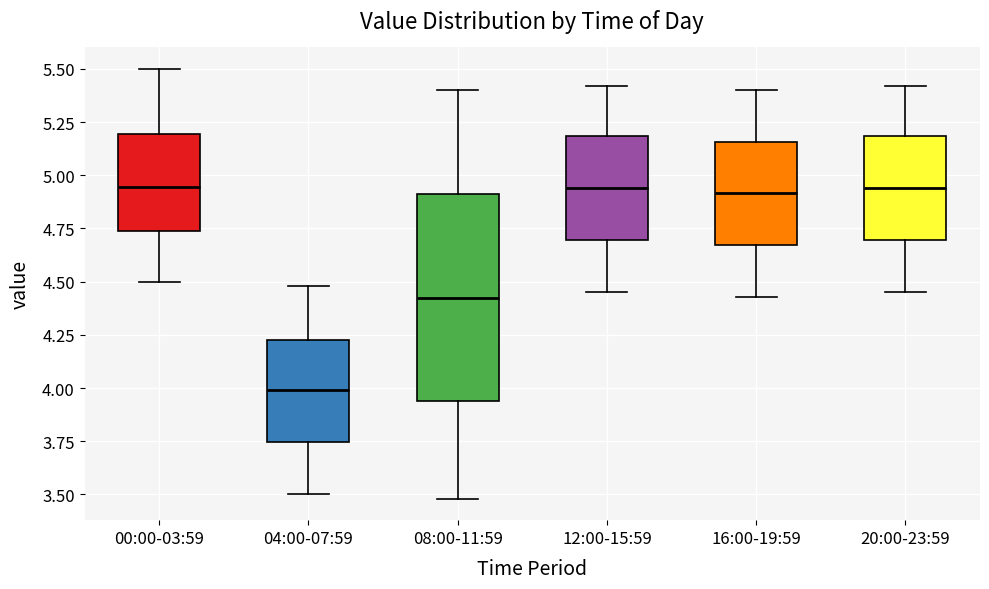

Reading left to right, transcribe this box plot: for each box, give where its median line is, the range the box spans, and where its two whiskers end, as read against the y-axis. The values are not printed on the chart, so give them approximately, as read against the axis.

00:00-03:59: median 4.95, box 4.75 to 5.20, whiskers 4.50 to 5.50
04:00-07:59: median 4.00, box 3.75 to 4.25, whiskers 3.50 to 4.50
08:00-11:59: median 4.45, box 3.95 to 4.90, whiskers 3.50 to 5.40
12:00-15:59: median 4.95, box 4.70 to 5.20, whiskers 4.45 to 5.40
16:00-19:59: median 4.90, box 4.65 to 5.15, whiskers 4.45 to 5.40
20:00-23:59: median 4.95, box 4.70 to 5.20, whiskers 4.45 to 5.40